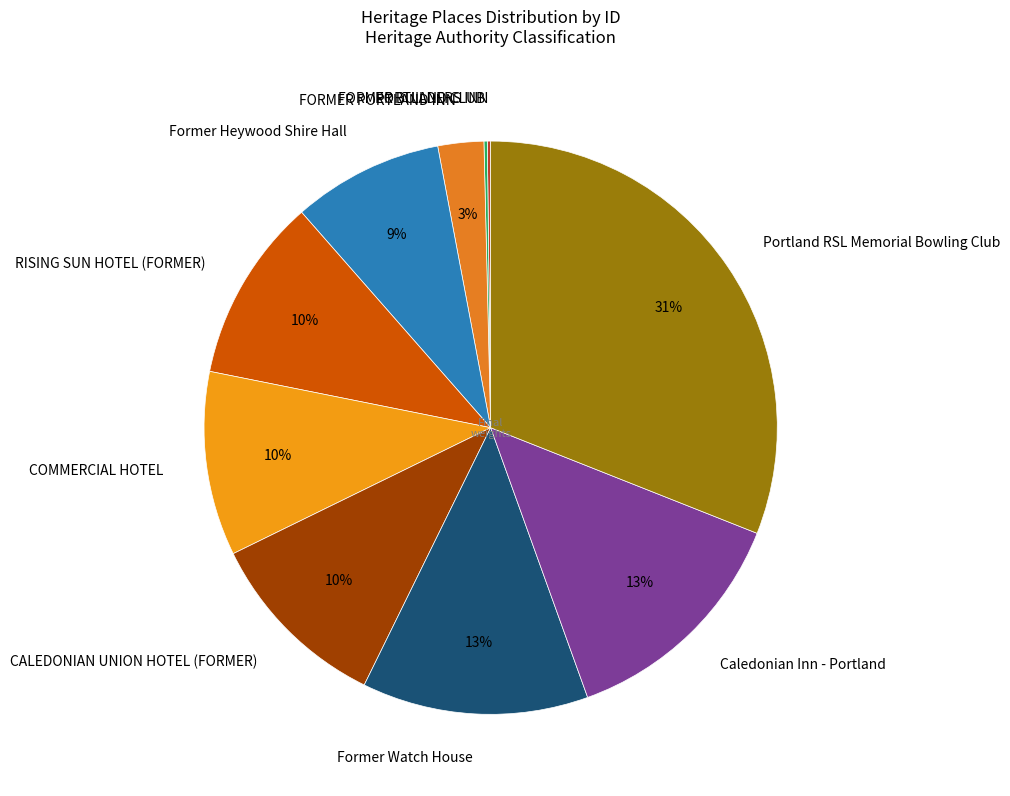

Which slice is the largest?

Portland RSL Memorial Bowling Club